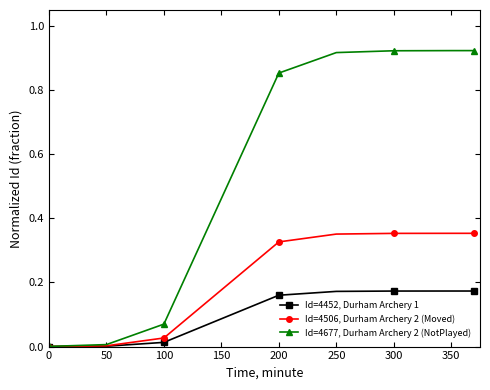

Which series has the largest total across all categories?

Id=4677, Durham Archery 2 (NotPlayed)